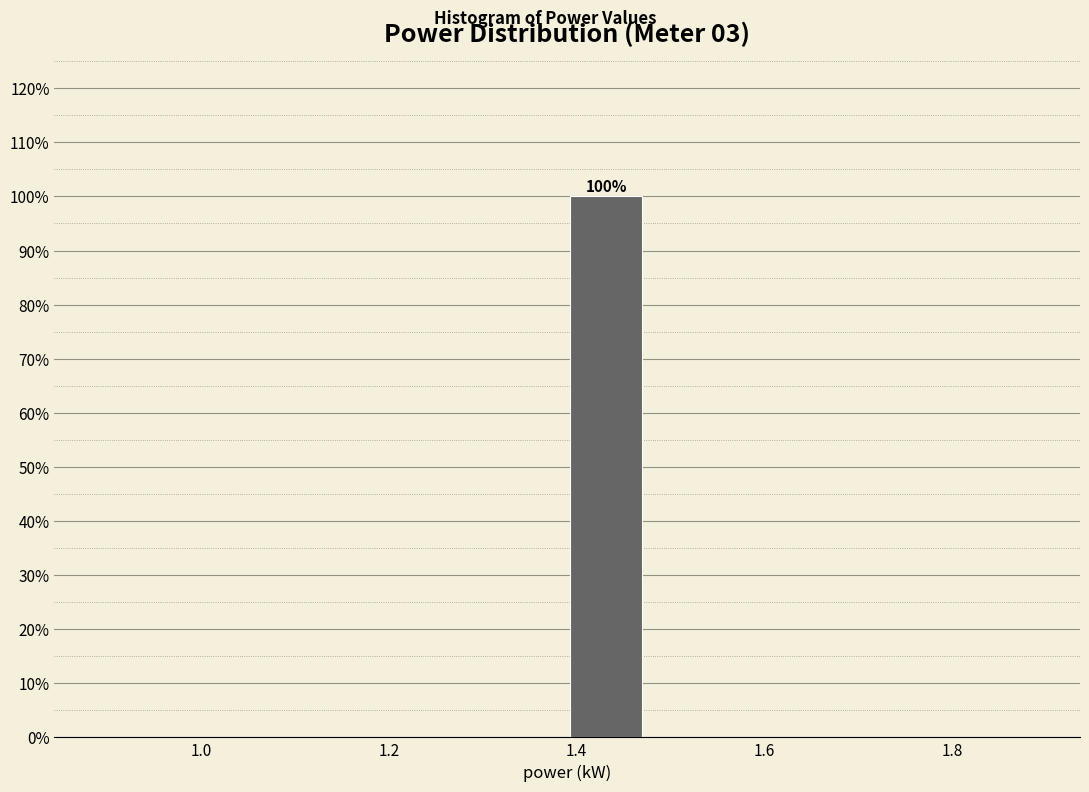

Which range on the x-axis has the tallest bar?

1.40 to 1.48